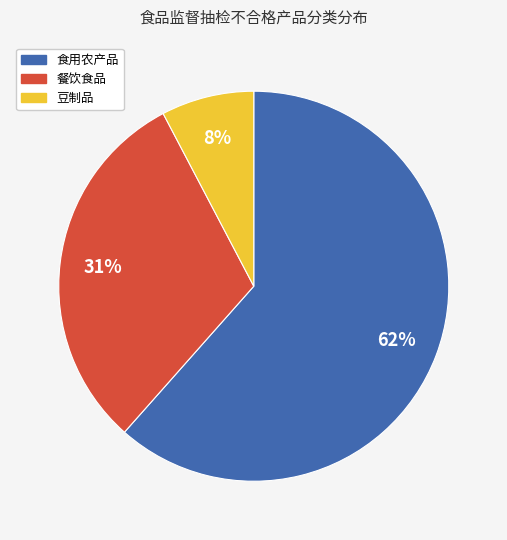

To the nearest percent, what portion does 餐饮食品 represent?

31%